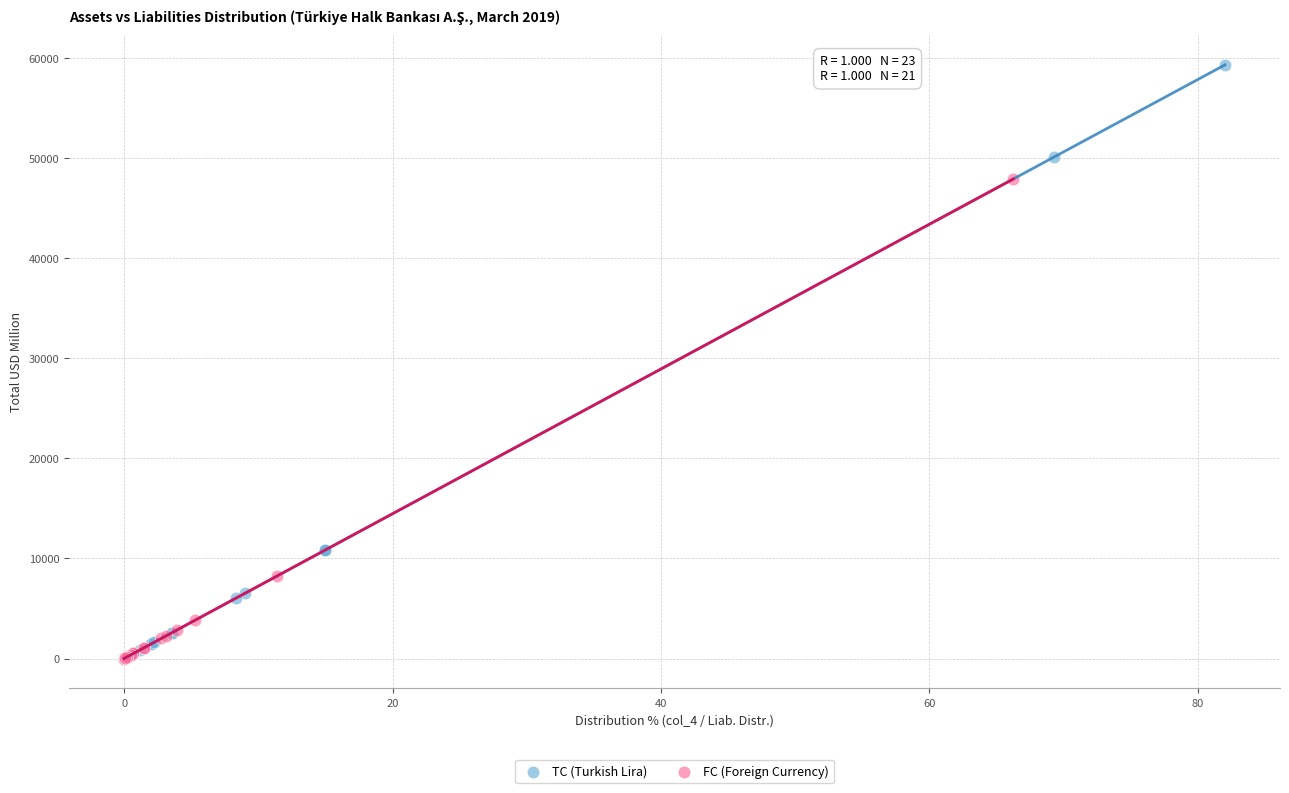

Which series contains the highest Y value?

TC (Turkish Lira)